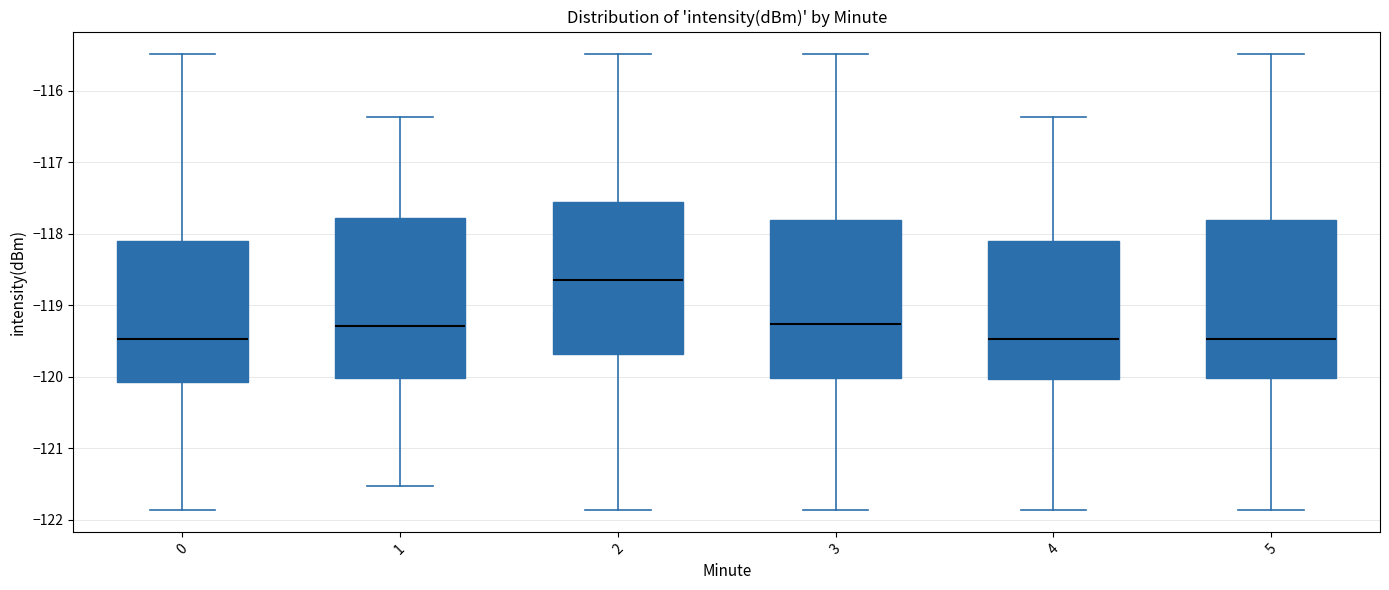

Where does the median line of the box at x = 2 sit on the y-axis? The values are not printed on the chart, so give them approximately, as read against the axis.

-118.7